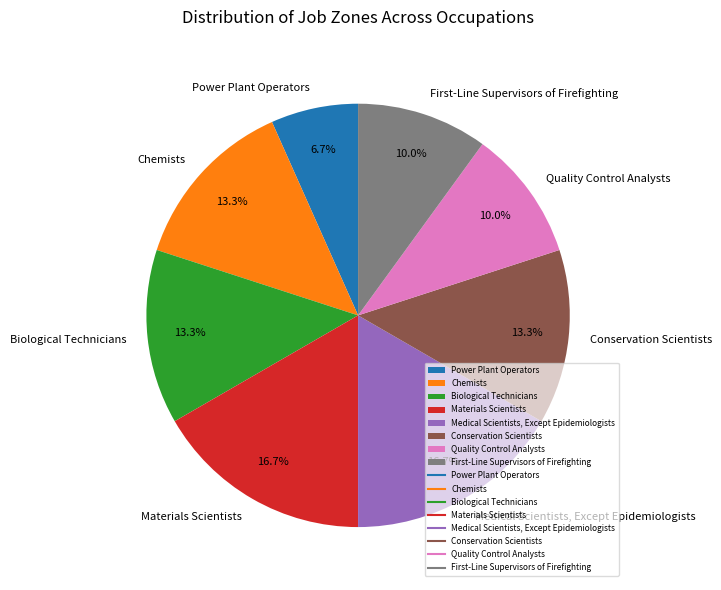

What percentage is NOT represented by Medical Scientists, Except Epidemiologists?

83.3%